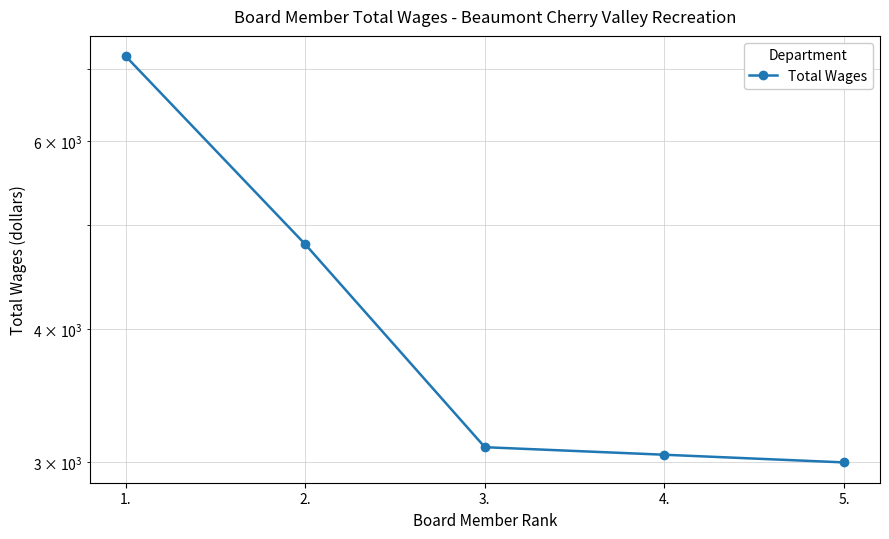

What position from the left is 5.?

5